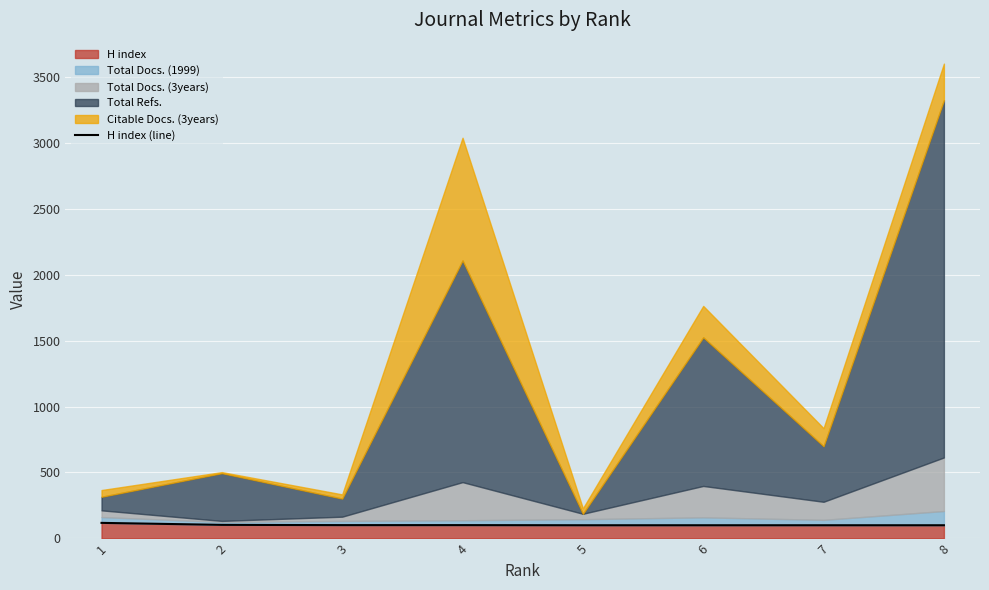

The value of H index at 8 is 100. True or false?

True